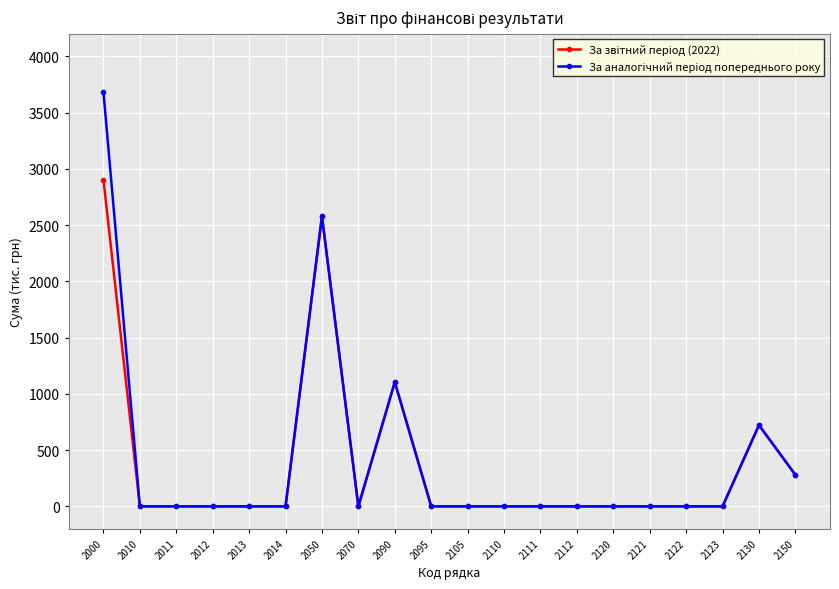

What is the greatest value displayed?

3684